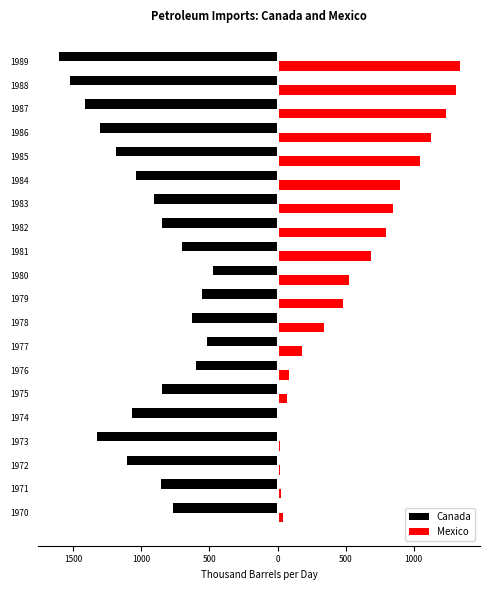

What are all the series names shown in the legend?

Canada, Mexico